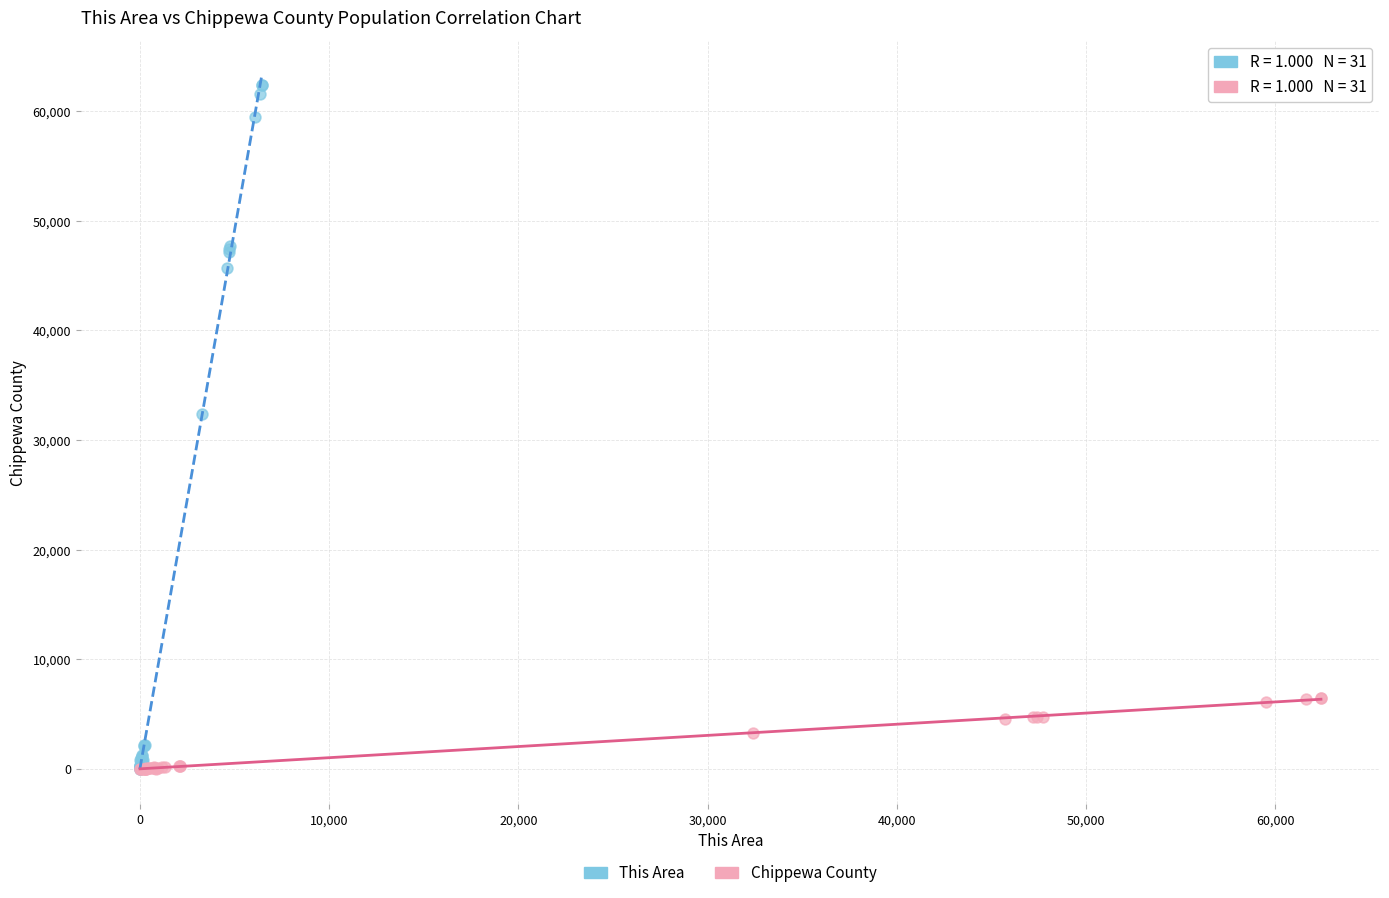

Which series contains the highest Y value?

This Area